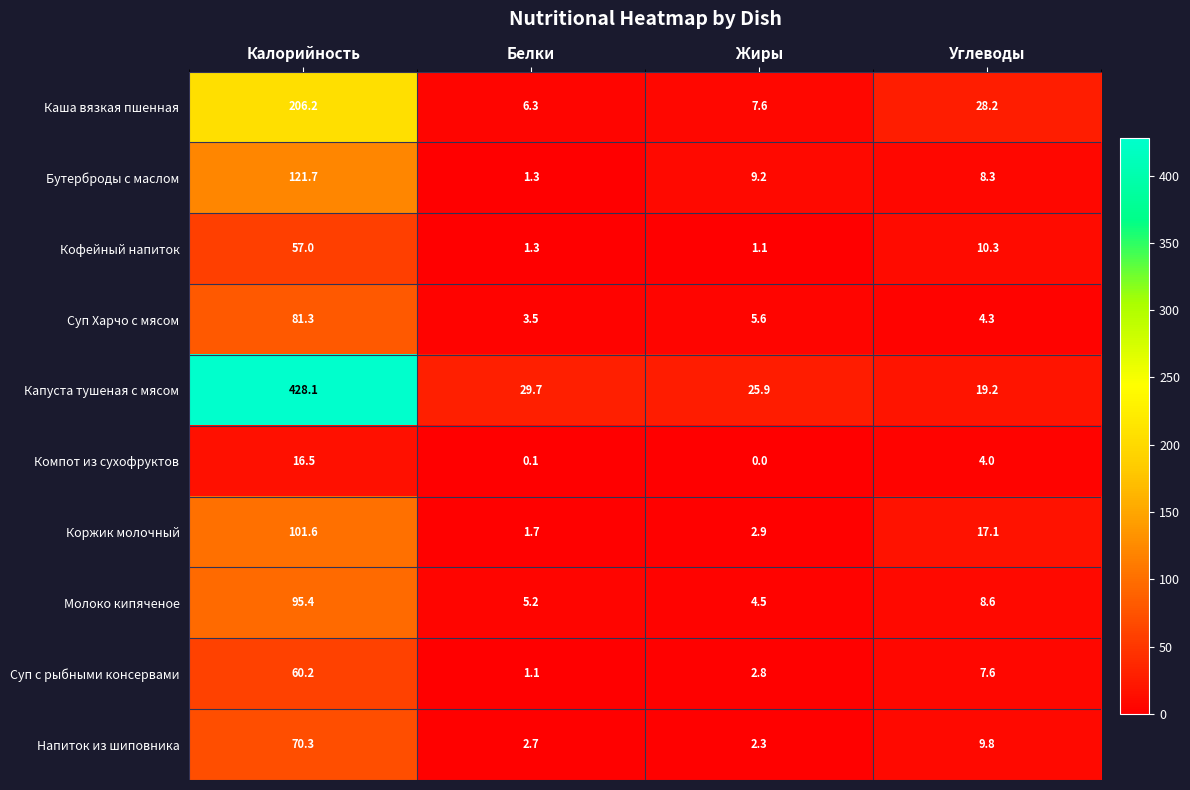

At which label is Компот из сухофруктов closest to 8?

Углеводы